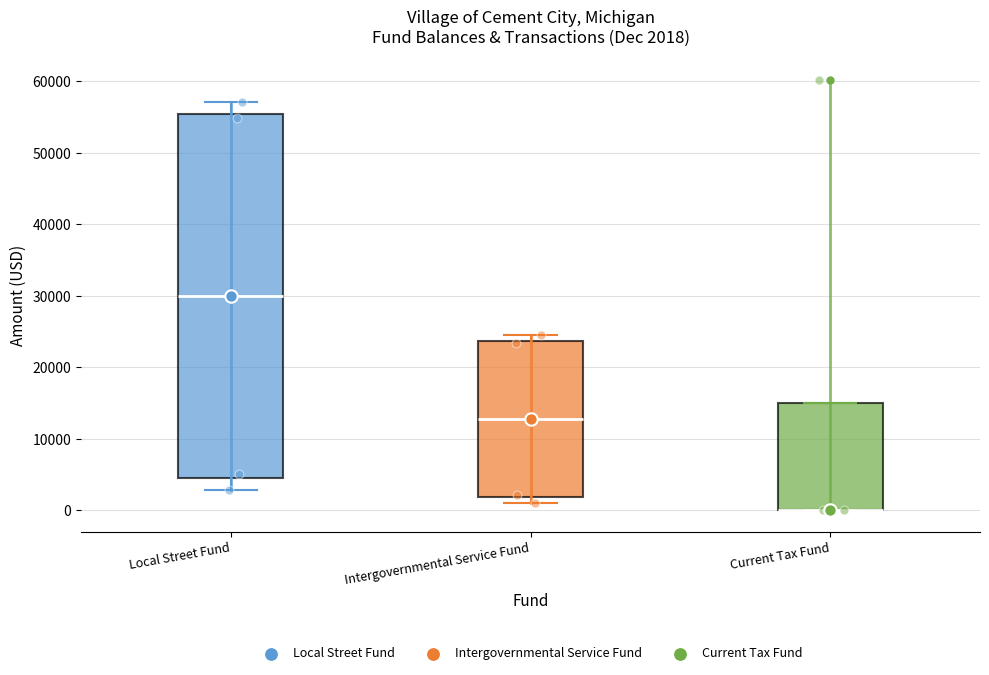

Comparing the boxes themselves (not the whiskers), which one is the tallest?

Local Street Fund